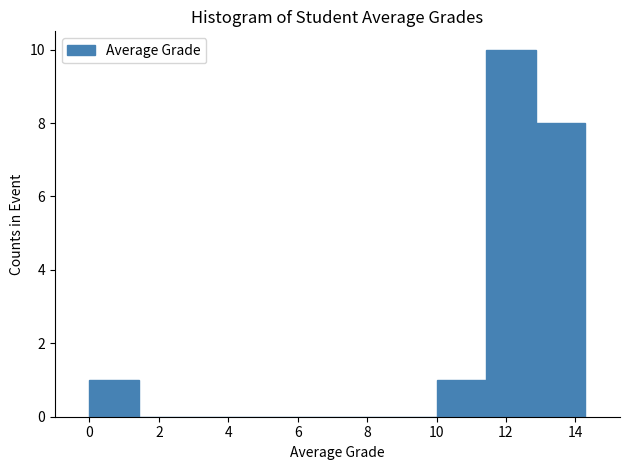

Which range on the x-axis has the tallest bar?

11.4 to 12.8